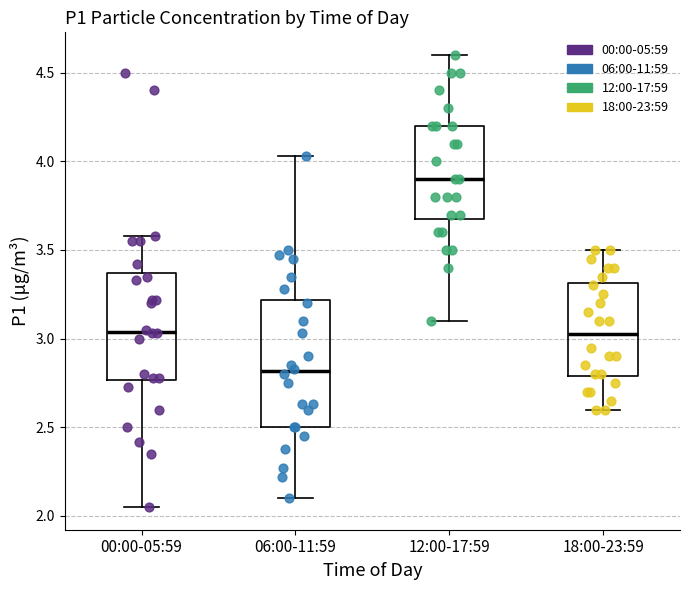

Reading left to right, transcribe this box plot: for each box, give where its median line is, the range the box spans, and where its two whiskers end, as read against the y-axis. The values are not printed on the chart, so give them approximately, as read against the axis.

00:00-05:59: median 3.05, box 2.75 to 3.35, whiskers 2.05 to 3.60
06:00-11:59: median 2.80, box 2.50 to 3.20, whiskers 2.10 to 4.05
12:00-17:59: median 3.90, box 3.70 to 4.20, whiskers 3.10 to 4.60
18:00-23:59: median 3.05, box 2.80 to 3.30, whiskers 2.60 to 3.50